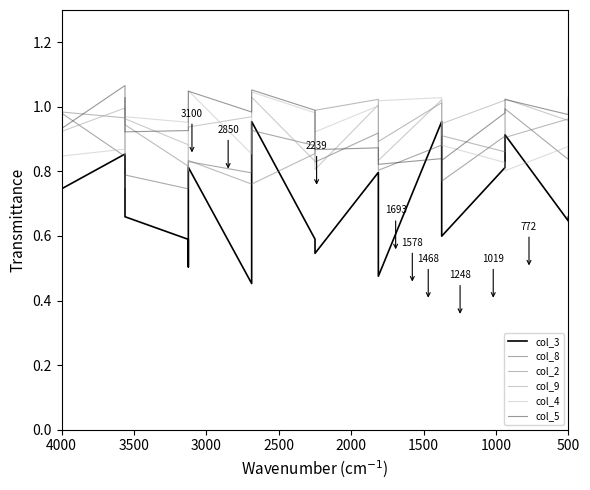

What is the label of the 16th point from the right?

2500